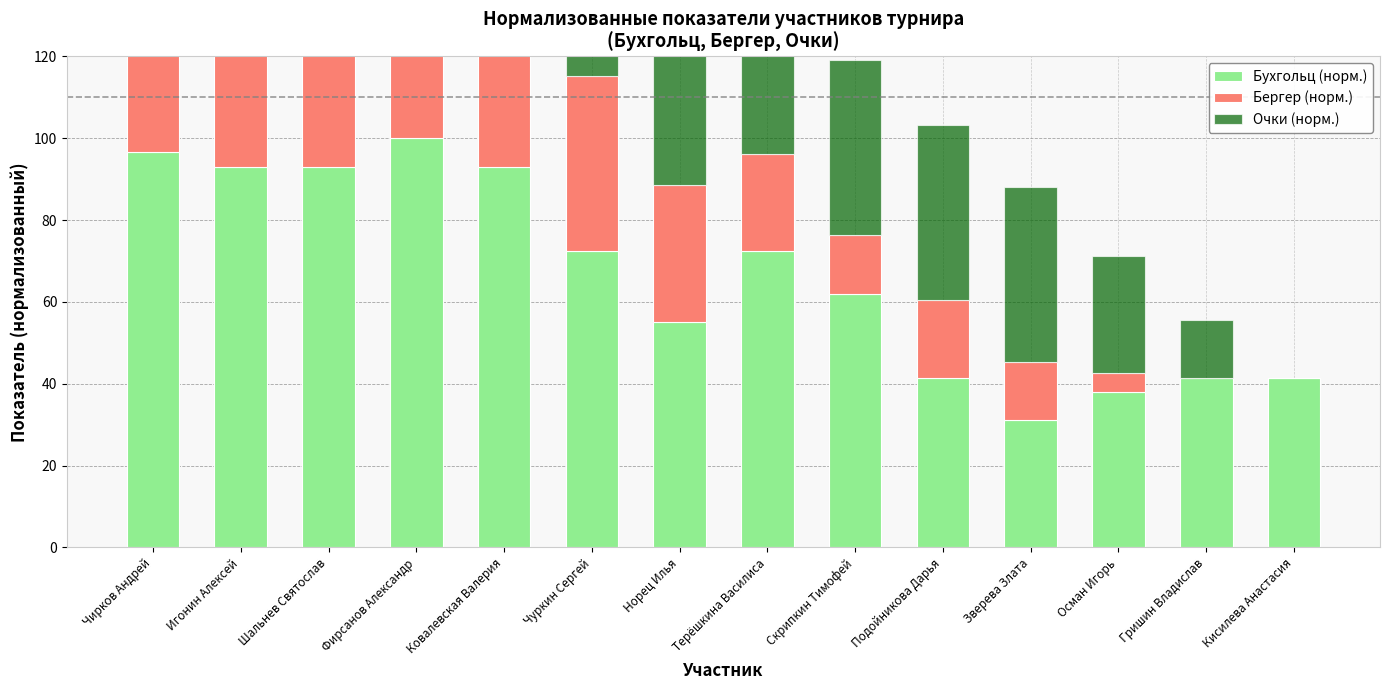

What is the average value of the Очки (норм.) series?

55.1